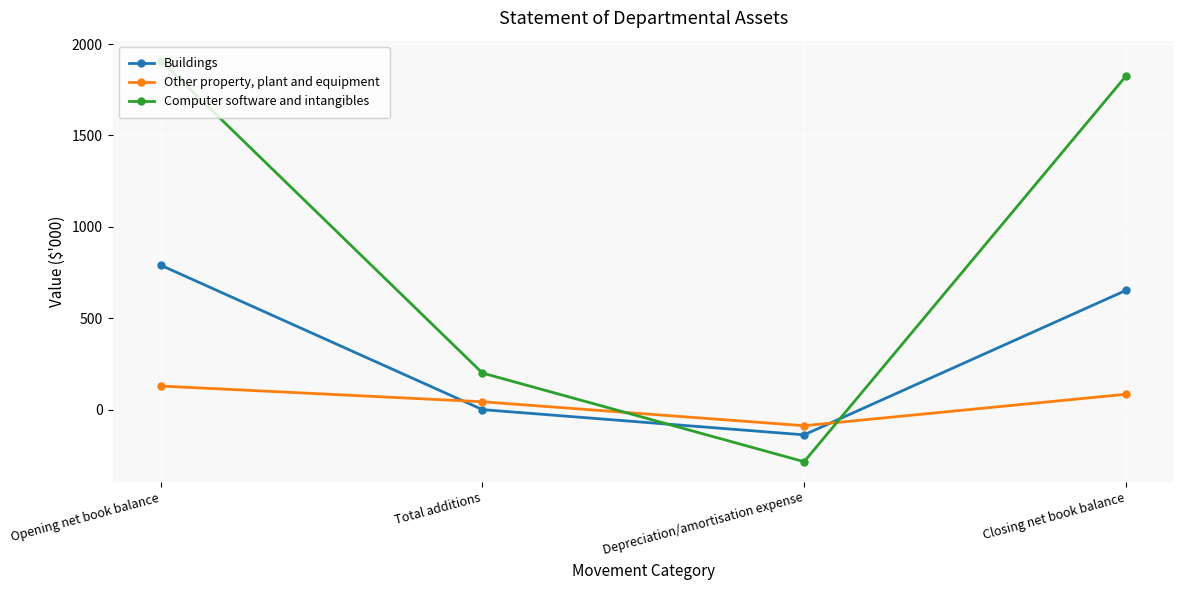

Reading right to left, transcribe all the data shown in this chart.

Buildings: Closing net book balance=652	Depreciation/amortisation expense=-138	Total additions=0	Opening net book balance=790
Other property, plant and equipment: Closing net book balance=84	Depreciation/amortisation expense=-88	Total additions=43	Opening net book balance=129
Computer software and intangibles: Closing net book balance=1824	Depreciation/amortisation expense=-285	Total additions=200	Opening net book balance=1909